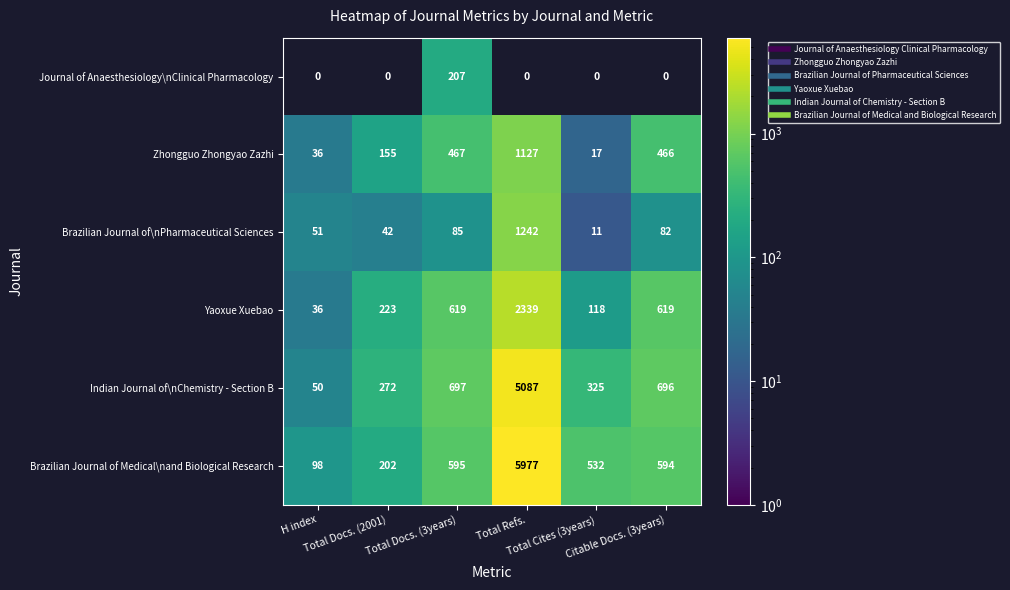

Which series has the largest range (max minus min)?

Brazilian Journal of Medical\nand Biological Research